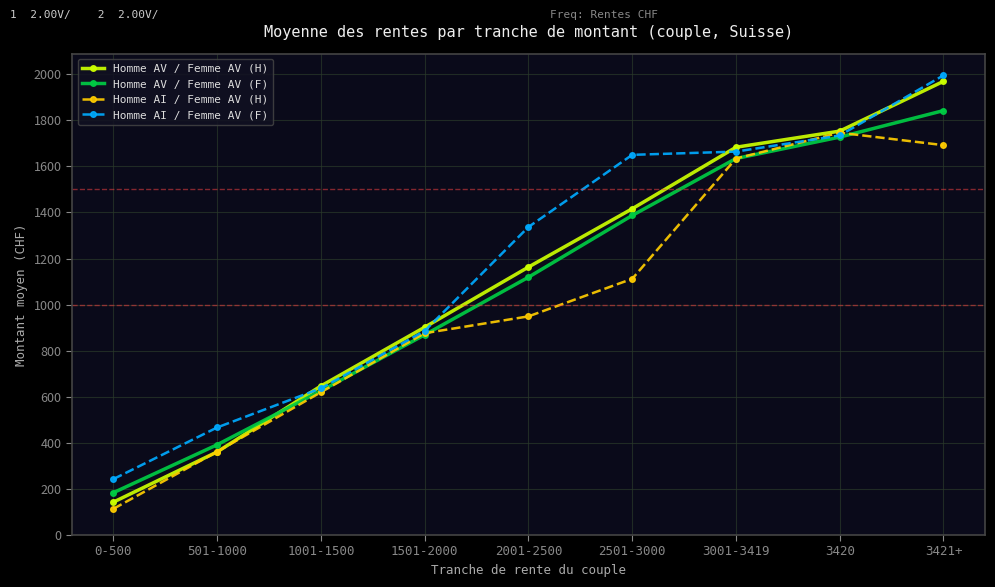

Which series changed the most between 0-500 and 1001-1500?

Homme AI / Femme AV (H)